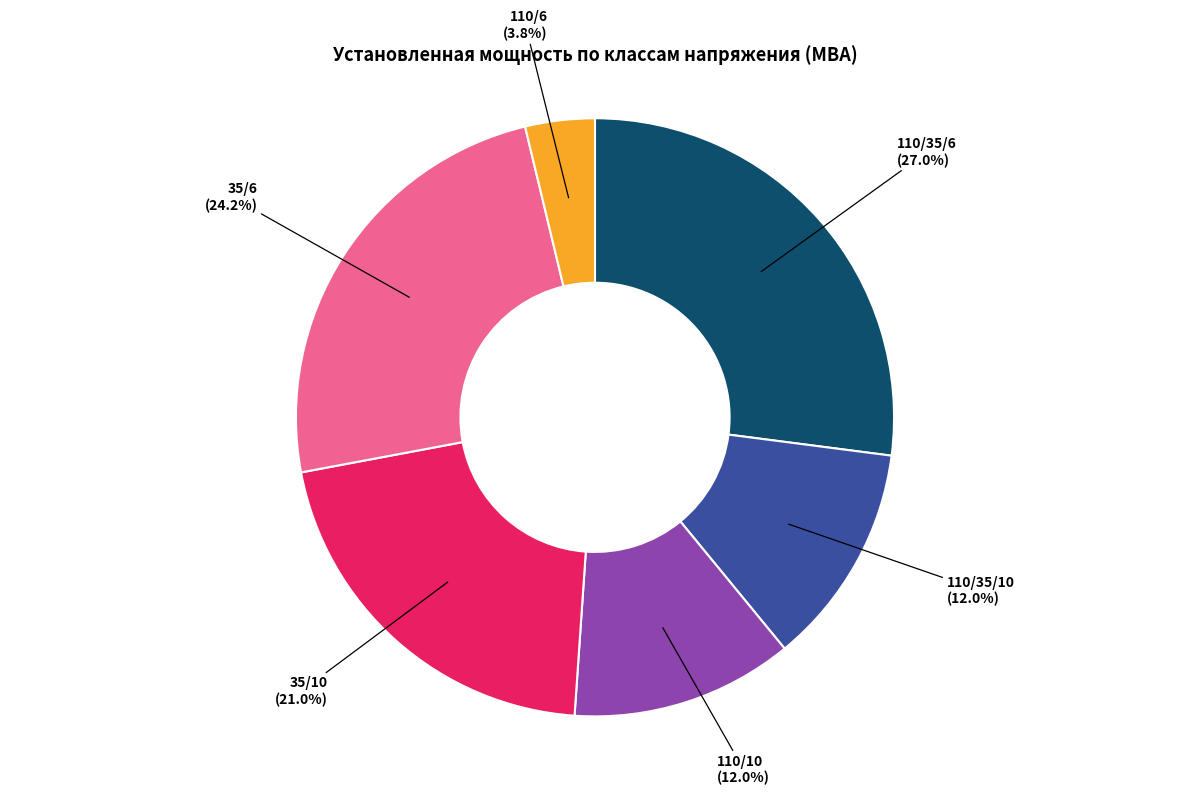

Is there any slice that represents more than half of the pie?

No